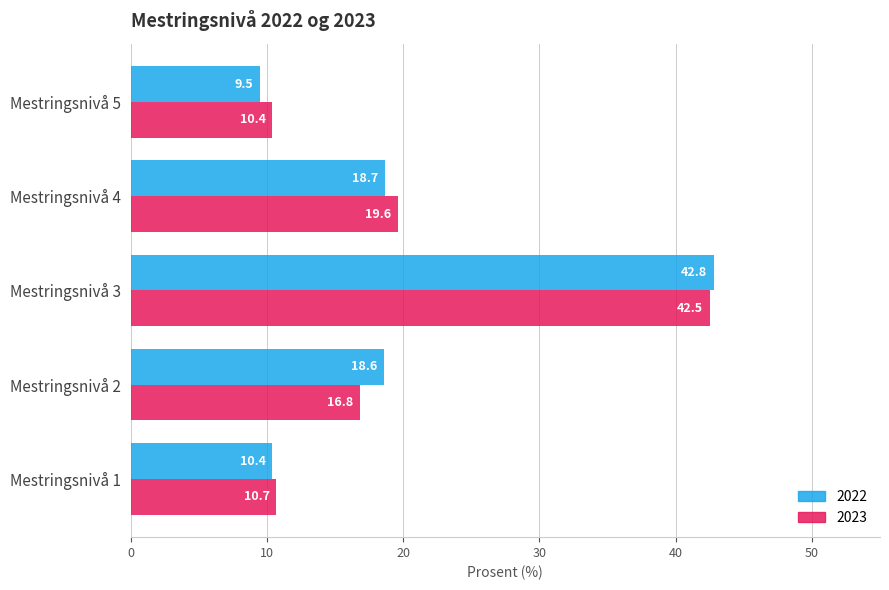

At Mestringsnivå 3, list the series in order from largest to smallest.

2022, 2023